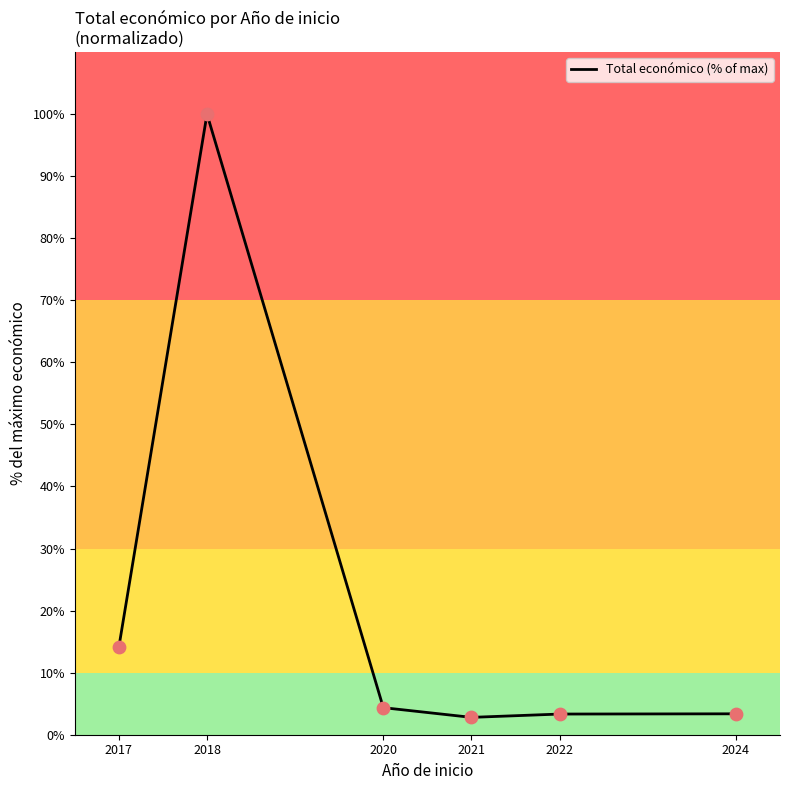

What is the ratio of the value at 2022 to the value at 2021?

1.2